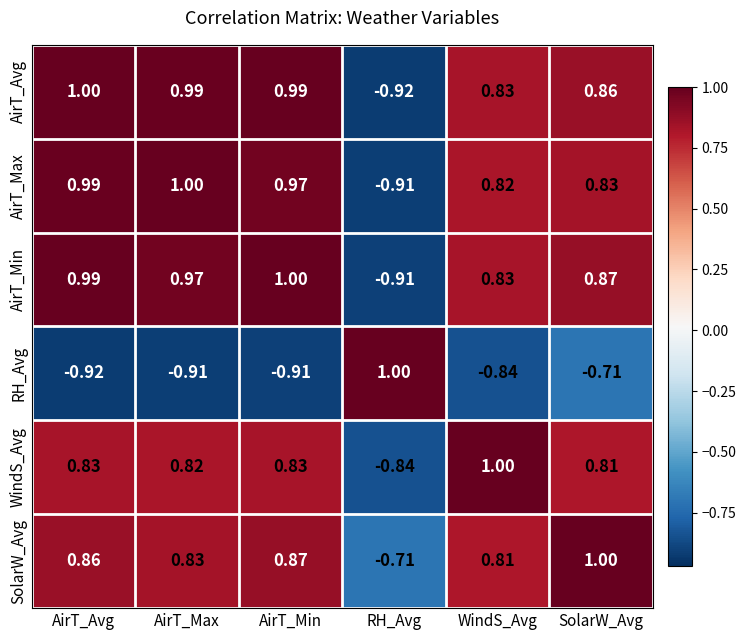

Count the number of data series in this chart.

6